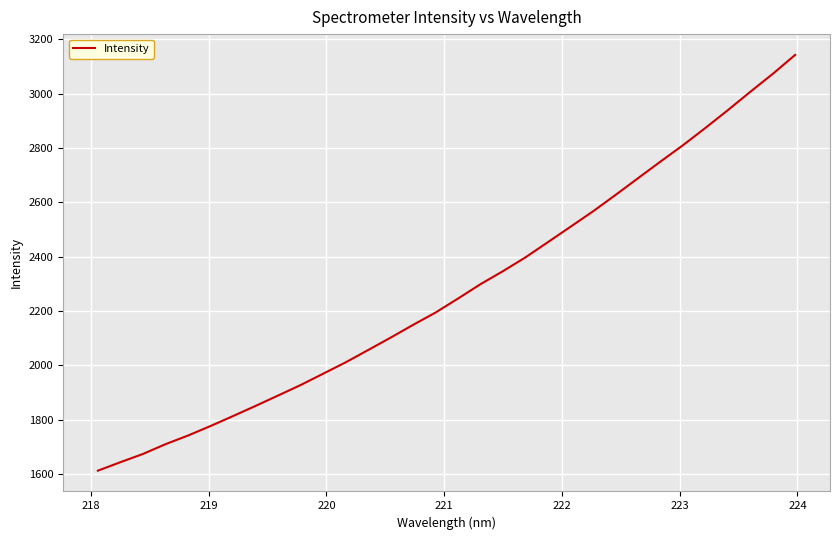

What is the maximum value shown in the chart?

3143.0